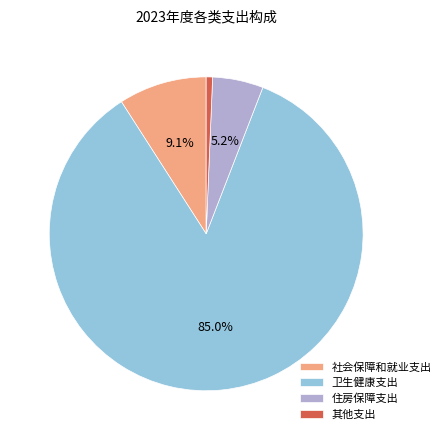

What percentage is the 卫生健康支出 slice, to the nearest percent?

85%